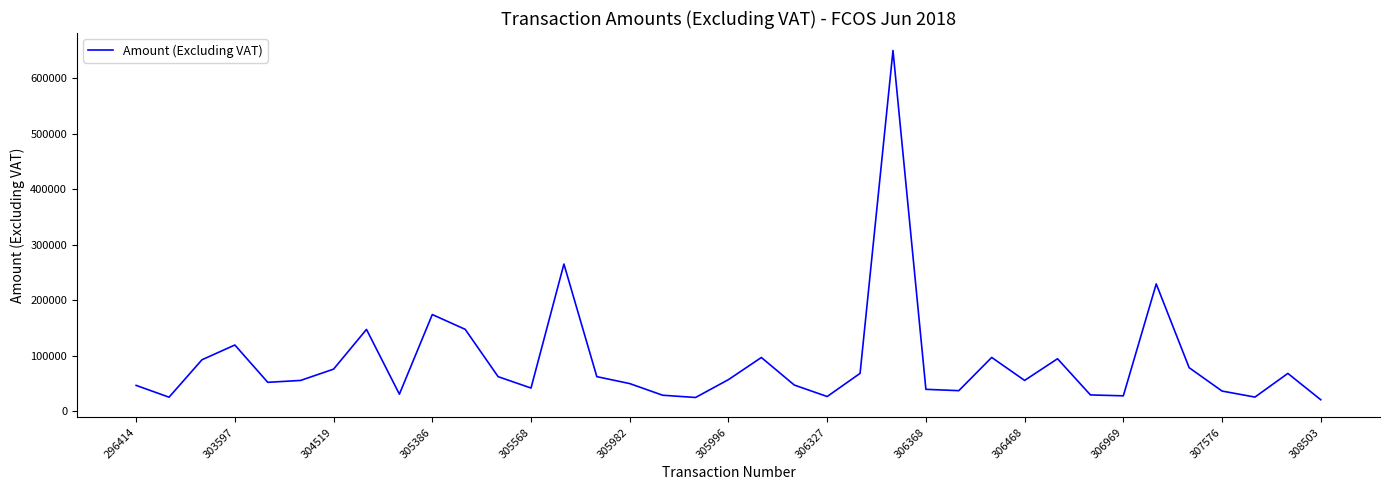

What is the difference between the maximum and minimum values?

628876.1